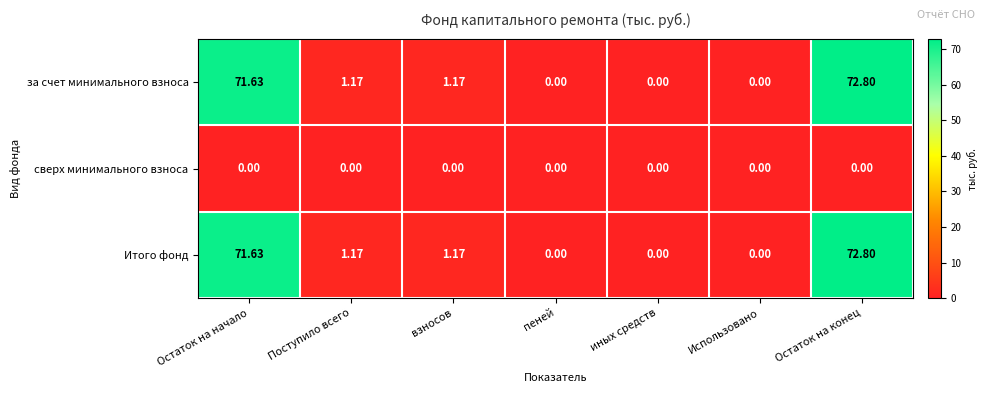

Which category has the highest value across all series?

Остаток на конец